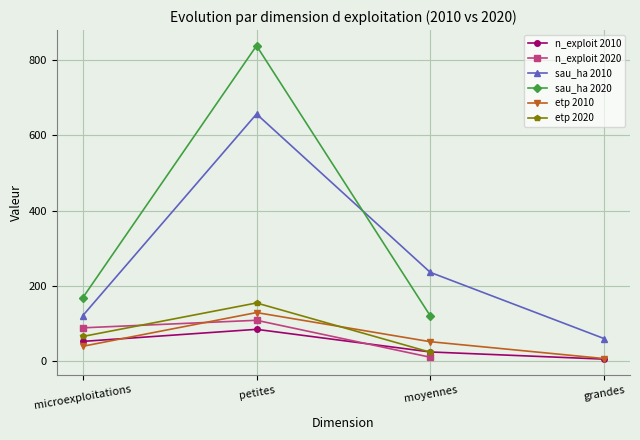

True or false: n_exploit 2020 has a value of 109.0 at petites.

True